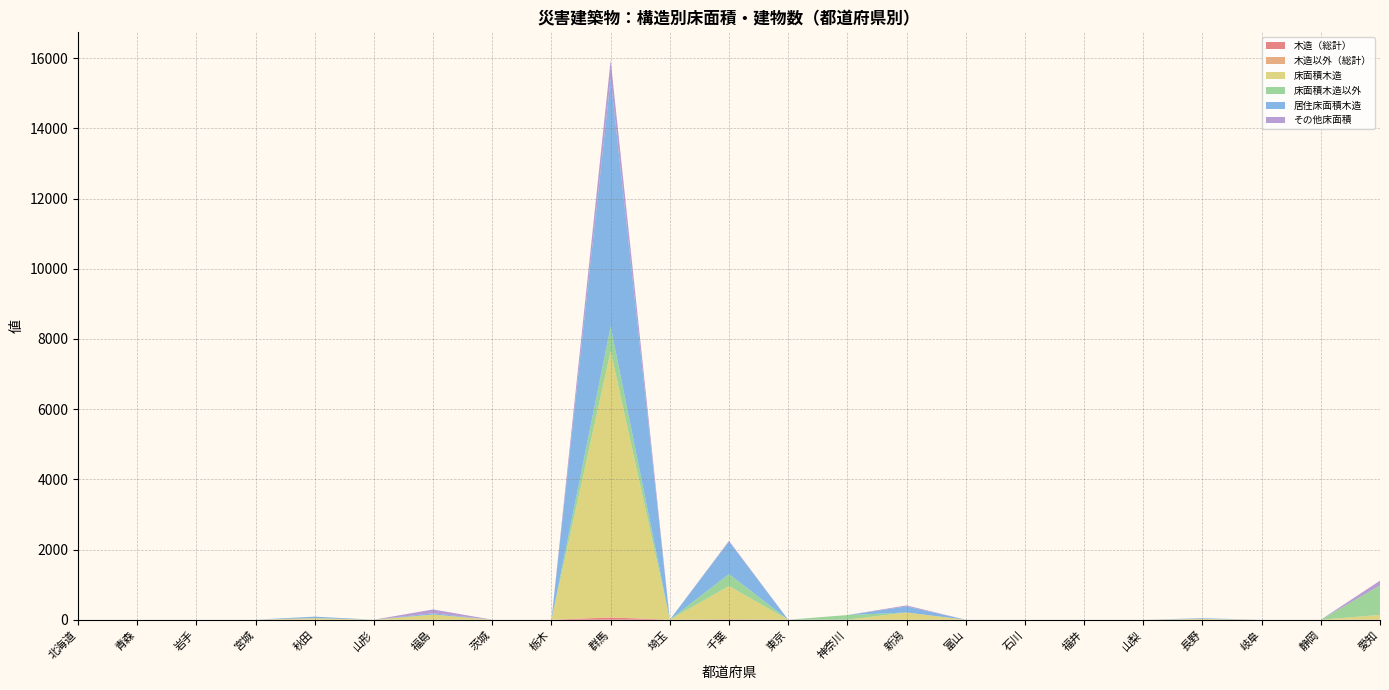

Reading left to right, transcribe all the data shown in this chart.

木造（総計）: 北海道=0	青森=0	岩手=0	宮城=0	秋田=1	山形=0	福島=2	茨城=0	栃木=0	群馬=62	埼玉=0	千葉=9	東京=0	神奈川=0	新潟=3	富山=0	石川=0	福井=0	山梨=0	長野=1	岐阜=0	静岡=0	愛知=1
木造以外（総計）: 北海道=0	青森=0	岩手=0	宮城=0	秋田=0	山形=0	福島=0	茨城=0	栃木=0	群馬=6	埼玉=0	千葉=2	東京=0	神奈川=1	新潟=0	富山=0	石川=0	福井=0	山梨=0	長野=0	岐阜=0	静岡=0	愛知=2
床面積木造: 北海道=0	青森=0	岩手=0	宮城=0	秋田=43	山形=0	福島=145	茨城=0	栃木=0	群馬=7583	埼玉=0	千葉=948	東京=0	神奈川=0	新潟=202	富山=0	石川=0	福井=0	山梨=0	長野=20	岐阜=0	静岡=0	愛知=135
床面積木造以外: 北海道=0	青森=0	岩手=0	宮城=0	秋田=0	山形=0	福島=0	茨城=0	栃木=0	群馬=708	埼玉=0	千葉=342	東京=0	神奈川=132	新潟=0	富山=0	石川=0	福井=0	山梨=0	長野=0	岐阜=0	静岡=0	愛知=839
居住床面積木造: 北海道=0	青森=0	岩手=0	宮城=0	秋田=43	山形=0	福島=36	茨城=0	栃木=0	群馬=7055	埼玉=0	千葉=928	東京=0	神奈川=0	新潟=172	富山=0	石川=0	福井=0	山梨=0	長野=20	岐阜=0	静岡=0	愛知=0
その他床面積: 北海道=0	青森=0	岩手=0	宮城=0	秋田=0	山形=0	福島=109	茨城=0	栃木=0	群馬=528	埼玉=0	千葉=20	東京=0	神奈川=0	新潟=30	富山=0	石川=0	福井=0	山梨=0	長野=0	岐阜=0	静岡=0	愛知=135